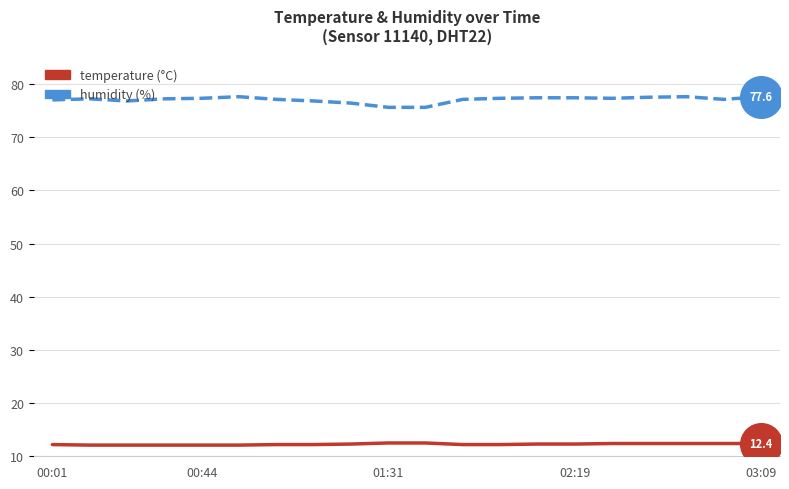

What is the maximum value shown in the chart?

77.6